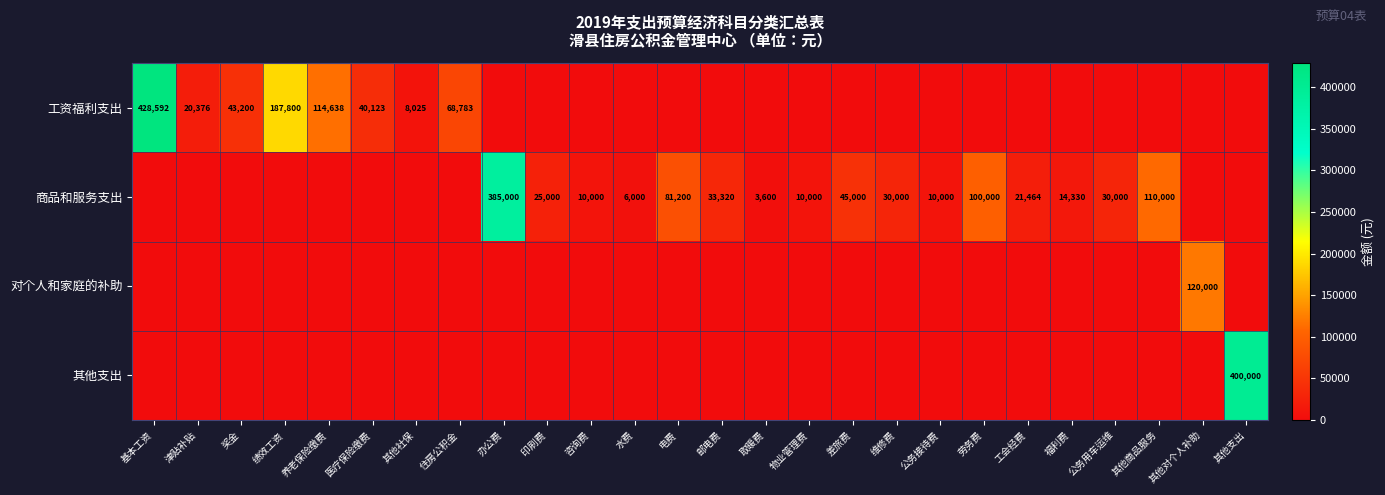

What is the difference between the 商品和服务支出 values at 公务用车运维 and 邮电费?

3320